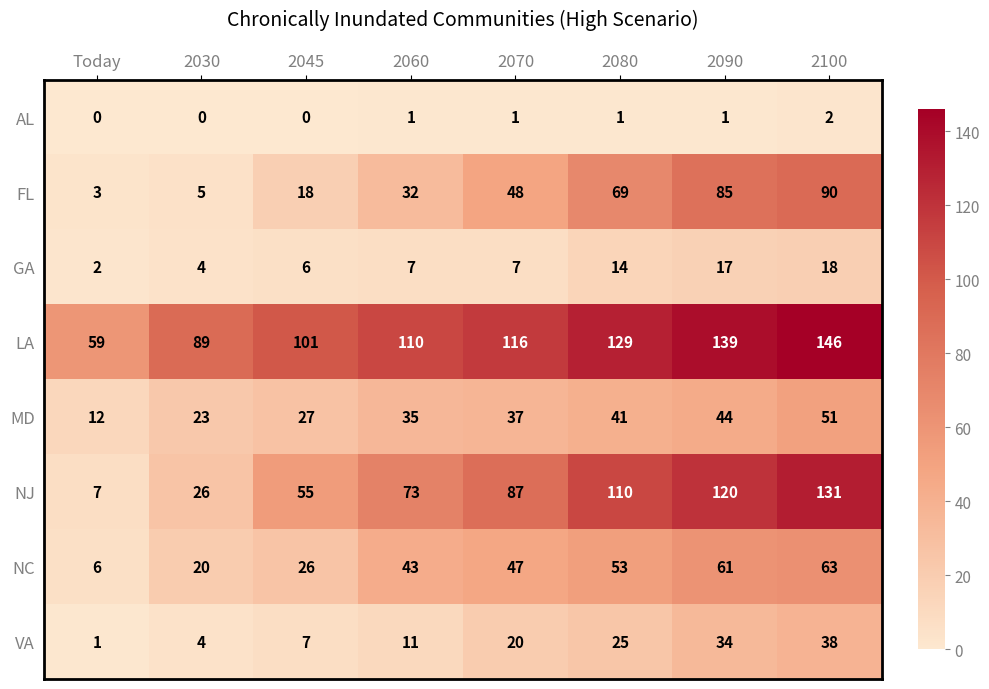

Count the number of categories in the chart.

8